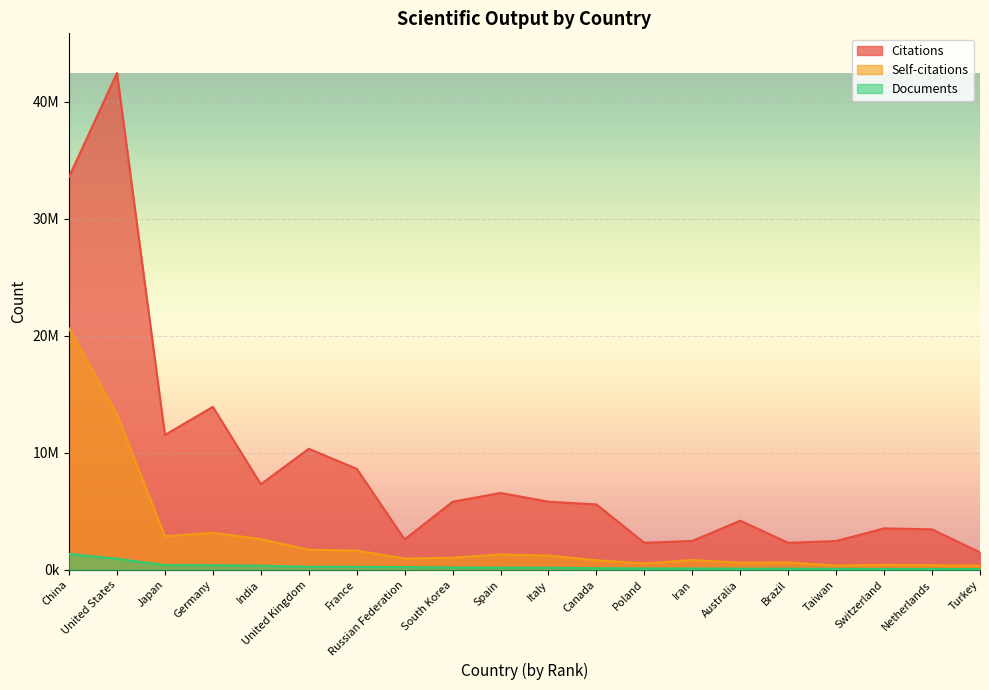

At which category does Citations reach its first local valley?

Japan